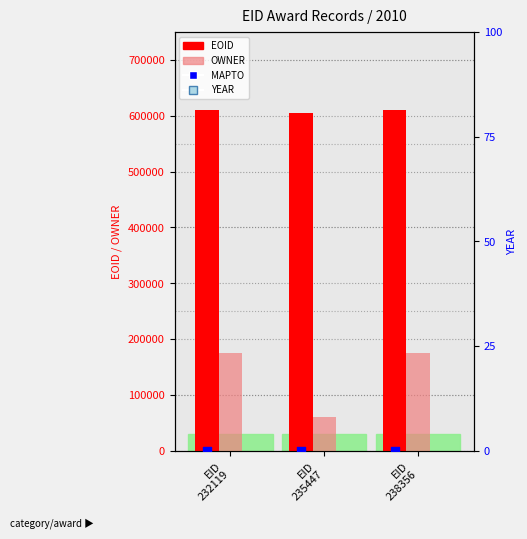

Which series has the widest spread of Y values?

OWNER